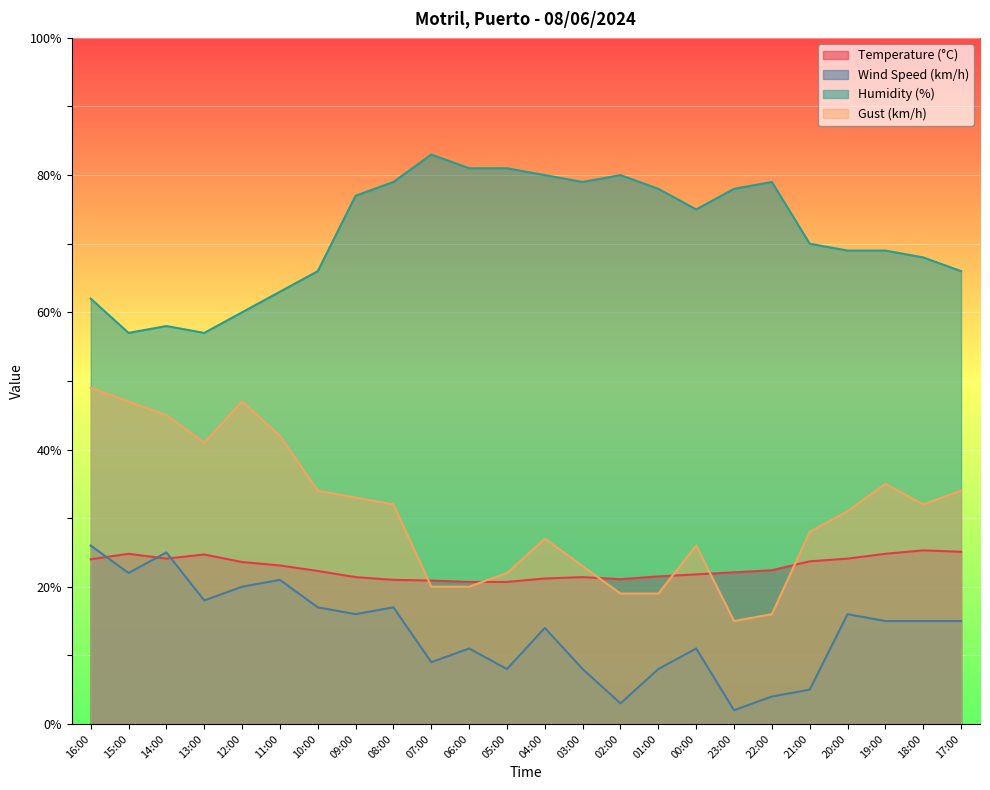

Rank the series by their maximum value, from highest to lowest.

Humidity (%), Gust (km/h), Wind Speed (km/h), Temperature (°C)